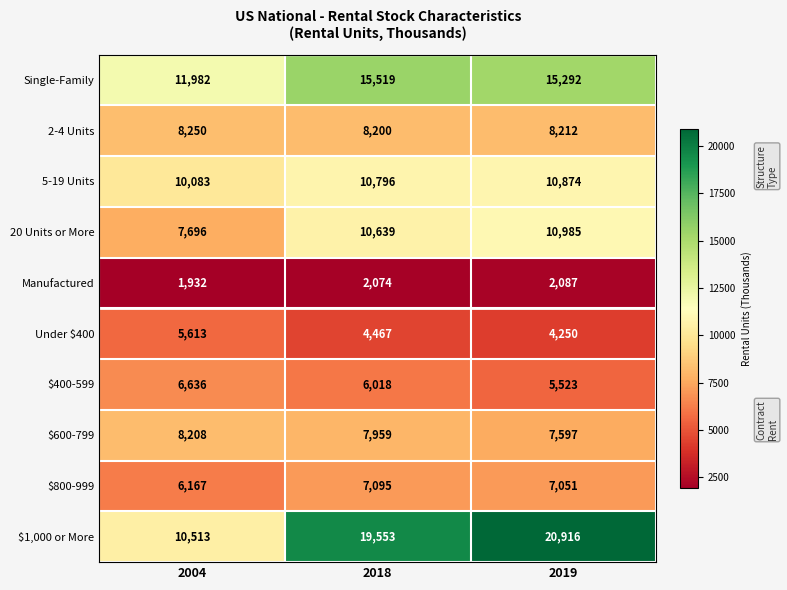

How many categories are shown in the chart?

3